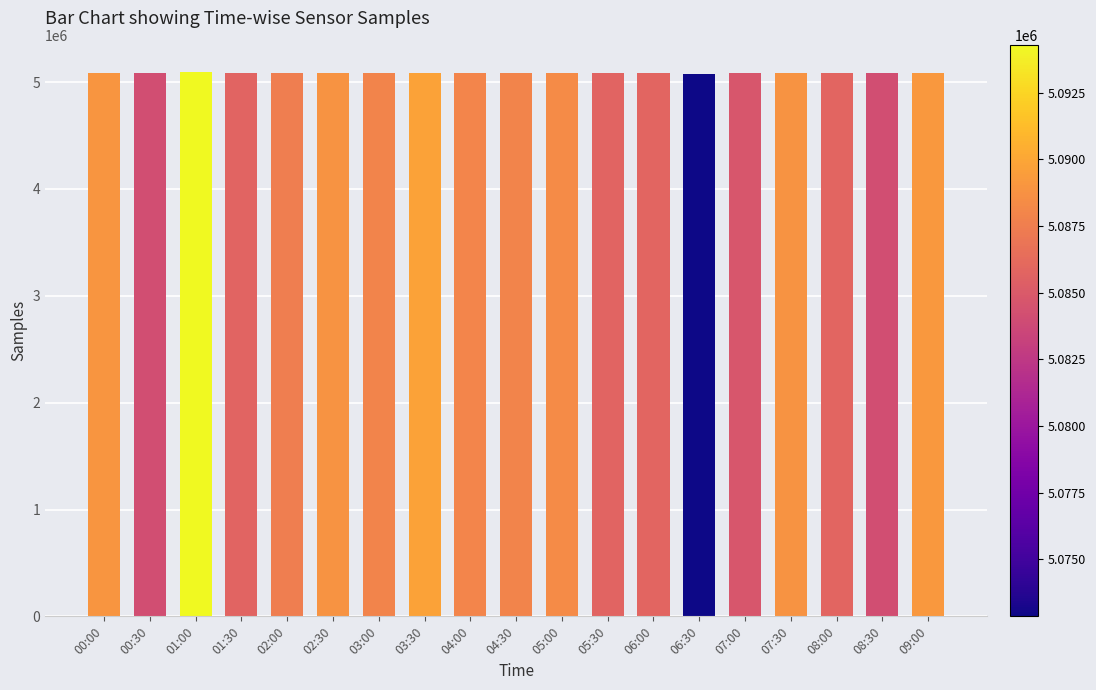

What is the sum of the values at 05:30 and 03:00?

10173598